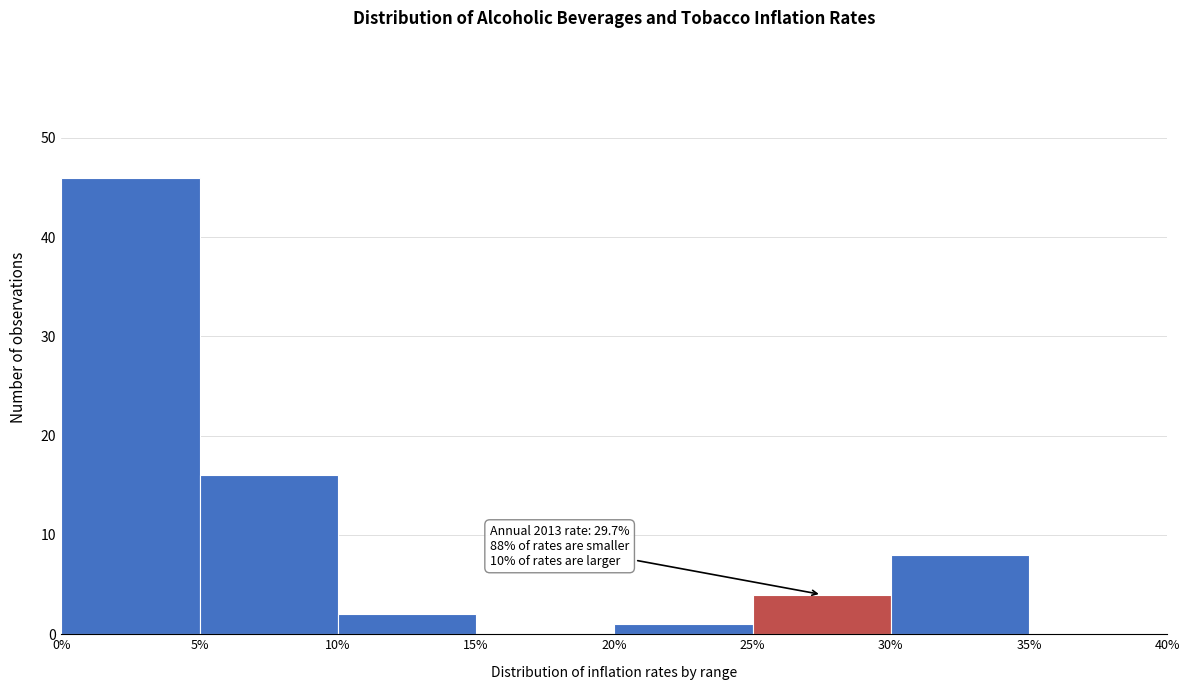

Over which range of the x-axis is the bar tallest?

0% to 5%